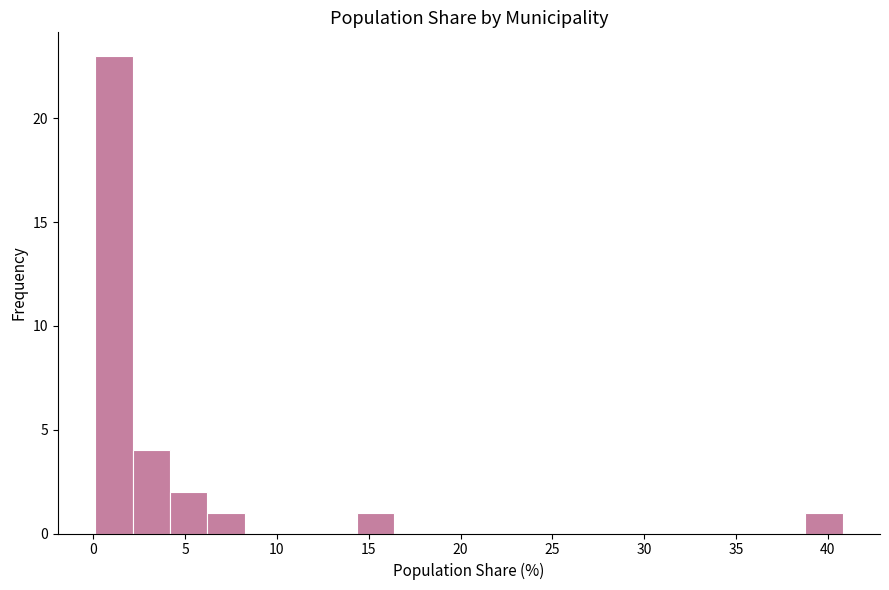

Reading left to right, list every bar in this chart as the range it spans on the x-axis followed by its height. Neither the bar edges nor the heights are printed on the chart, so give them approximately, as read against the axes.

0.0 to 2.0: 23
2.0 to 4.0: 4
4.0 to 6.0: 2
6.0 to 8.0: 1
8.0 to 10.5: 0
10.5 to 12.5: 0
12.5 to 14.5: 0
14.5 to 16.5: 1
16.5 to 18.5: 0
18.5 to 20.5: 0
20.5 to 22.5: 0
22.5 to 24.5: 0
24.5 to 26.5: 0
26.5 to 28.5: 0
28.5 to 30.5: 0
30.5 to 32.5: 0
32.5 to 34.5: 0
34.5 to 36.5: 0
36.5 to 39.0: 0
39.0 to 41.0: 1